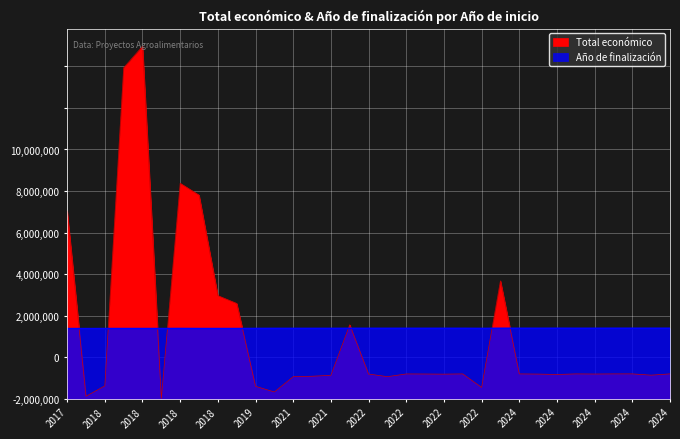

How many data points in Año de finalización are less than 2025?

16